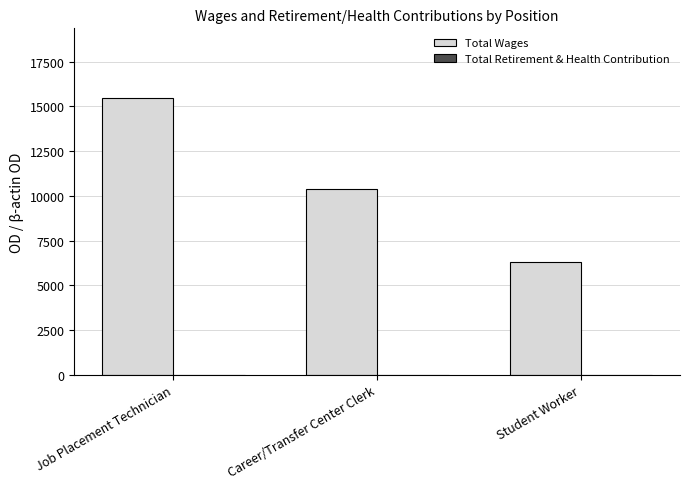

At which label is the value closest to 10898?

Career/Transfer Center Clerk